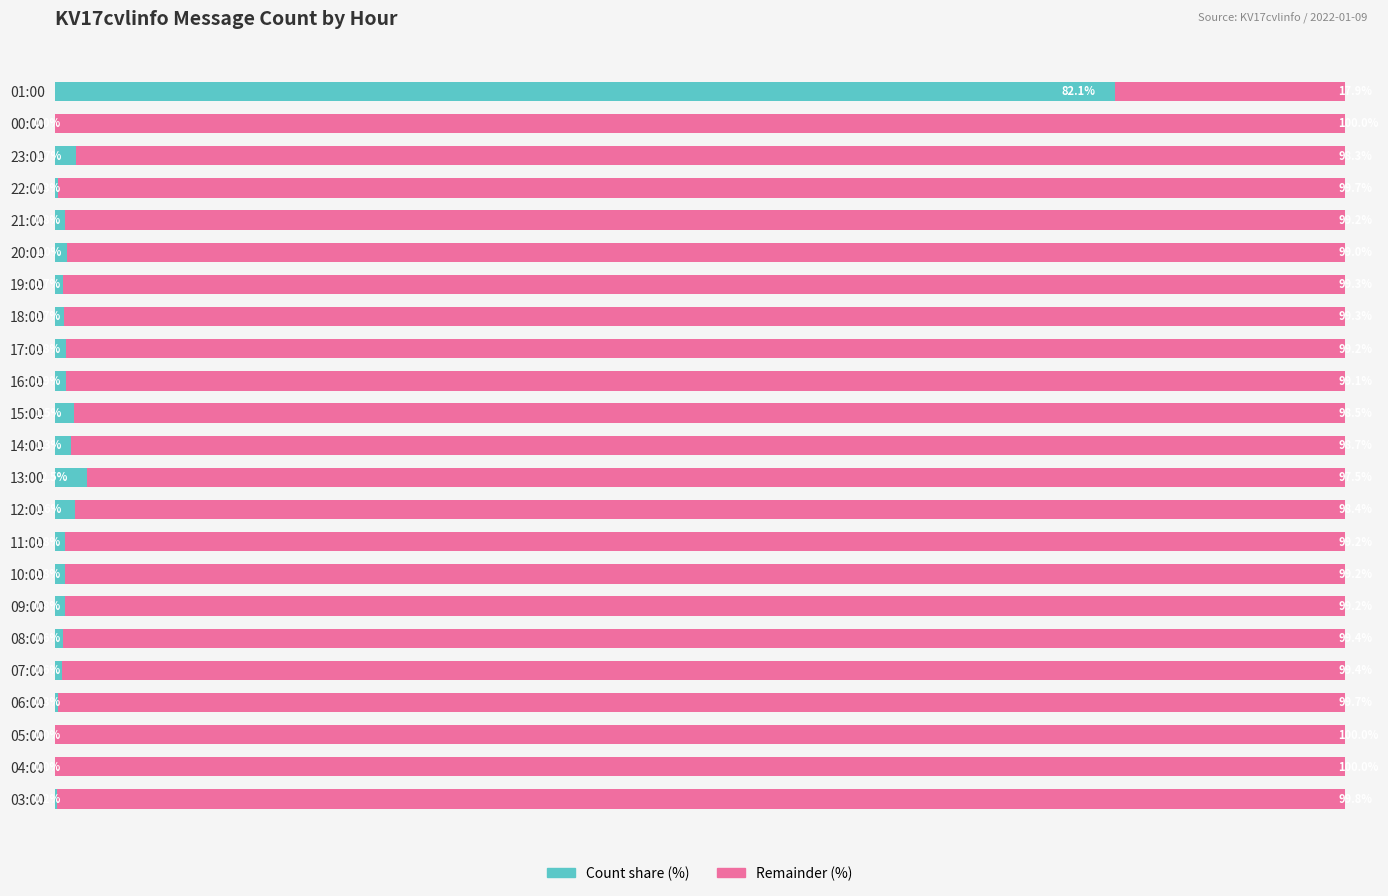

Where is Count share (%) nearest to the value 41?

13:00